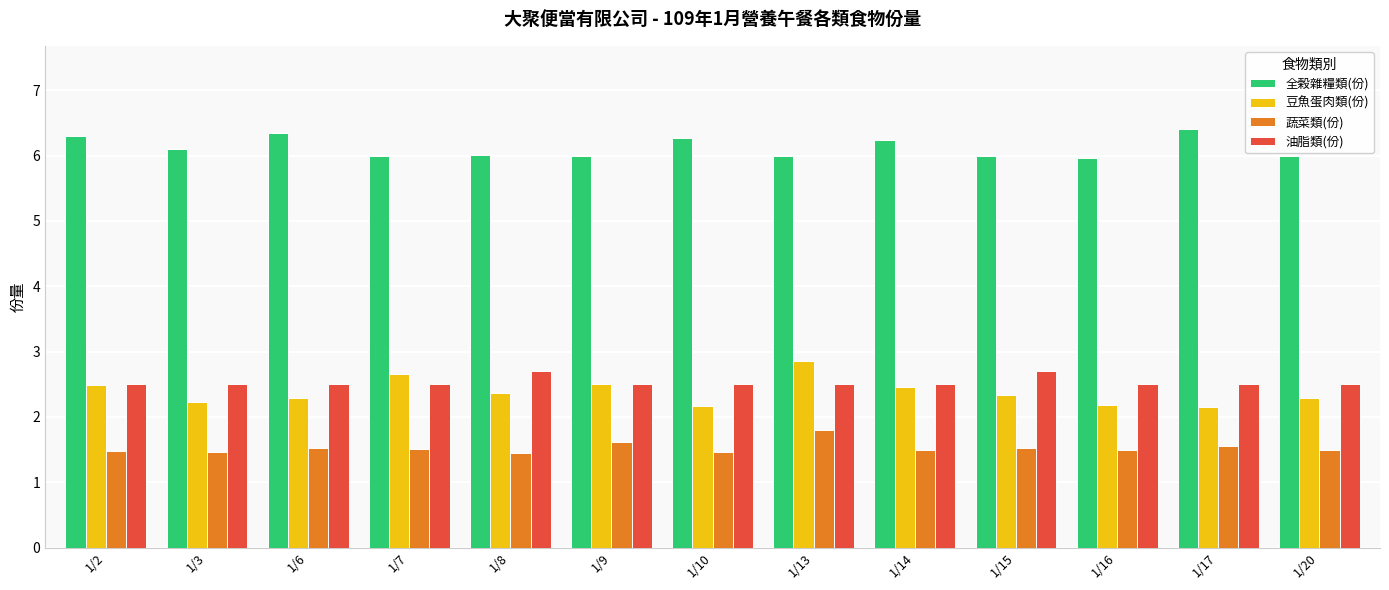

How many groups of bars are there?

13